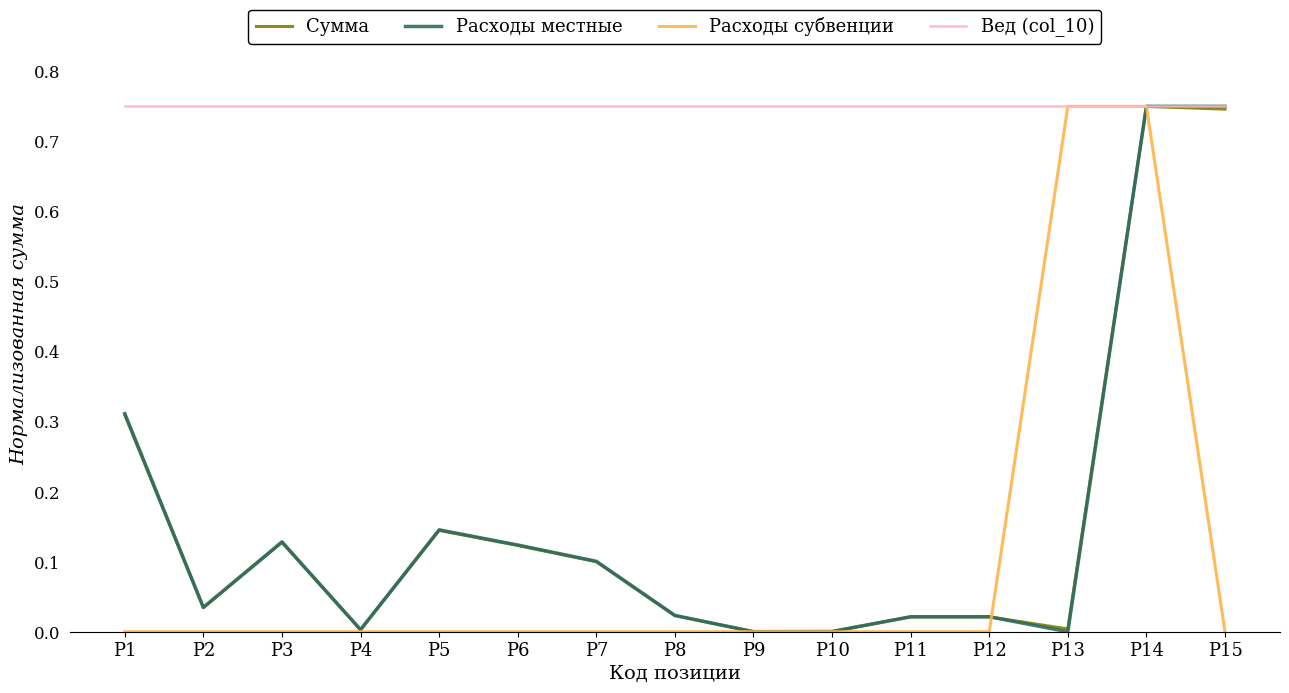

The value of Сумма at Р4 is 0.0. True or false?

True